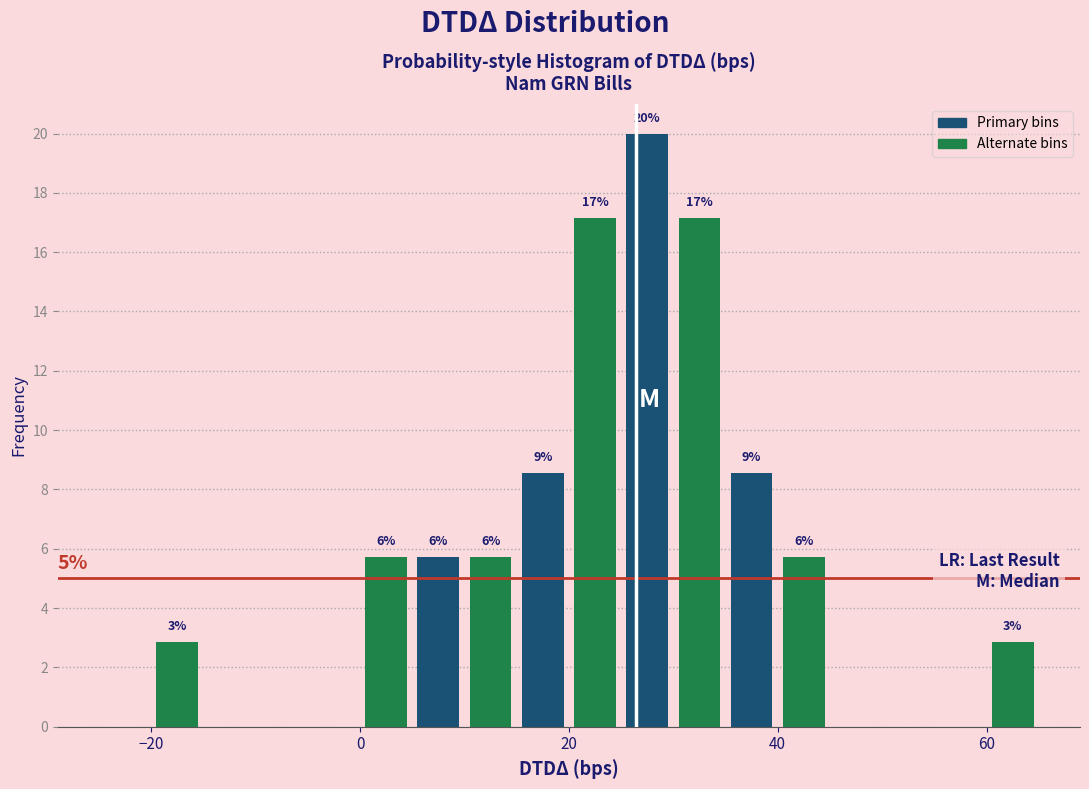

Around what value on the x-axis is the tallest bar? Give the approximate position of its centre, as read against the axis.

28